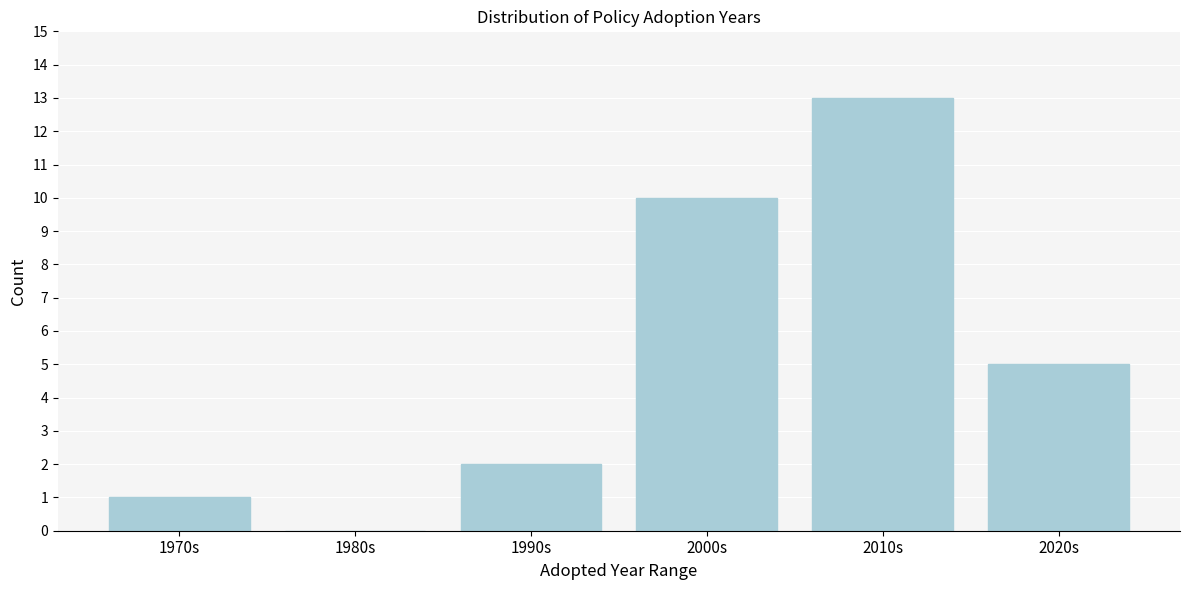

Reading left to right, transcribe all the data shown in this chart.

1970s=1	1980s=0	1990s=2	2000s=10	2010s=13	2020s=5